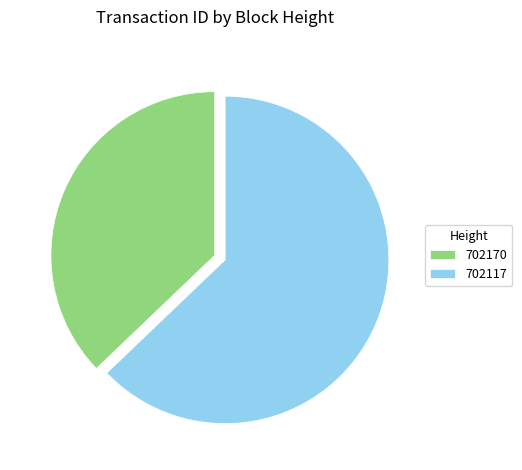

Is there a majority slice in this chart?

Yes